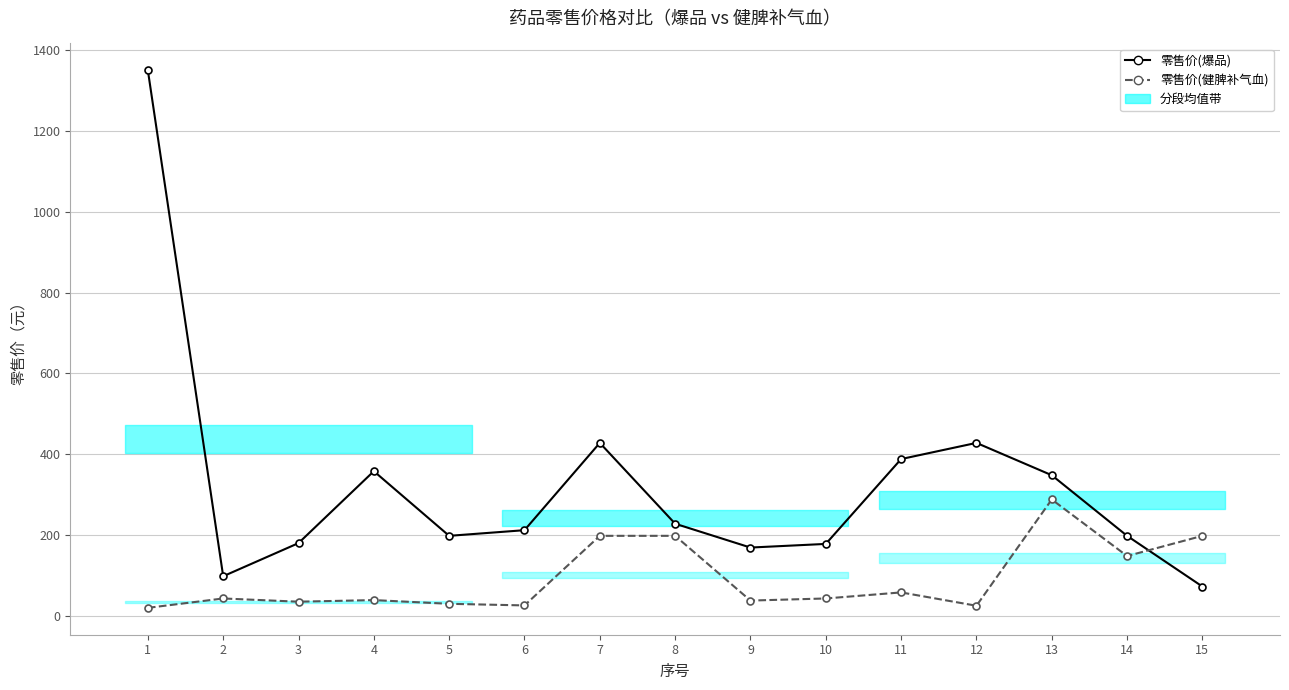

Between which two adjacent categories do 零售价(健脾补气血) and 零售价(爆品) first intersect?

14 and 15